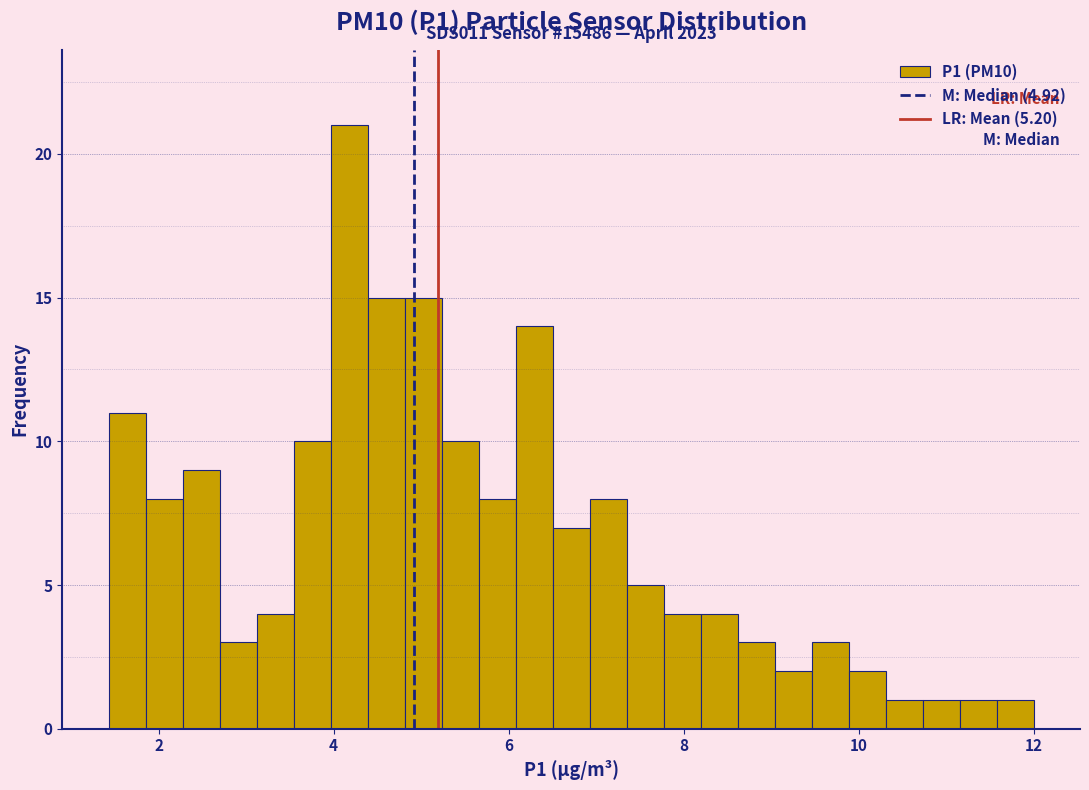

Read against the x-axis, roughly where is the centre of the tallest bar?

4.2